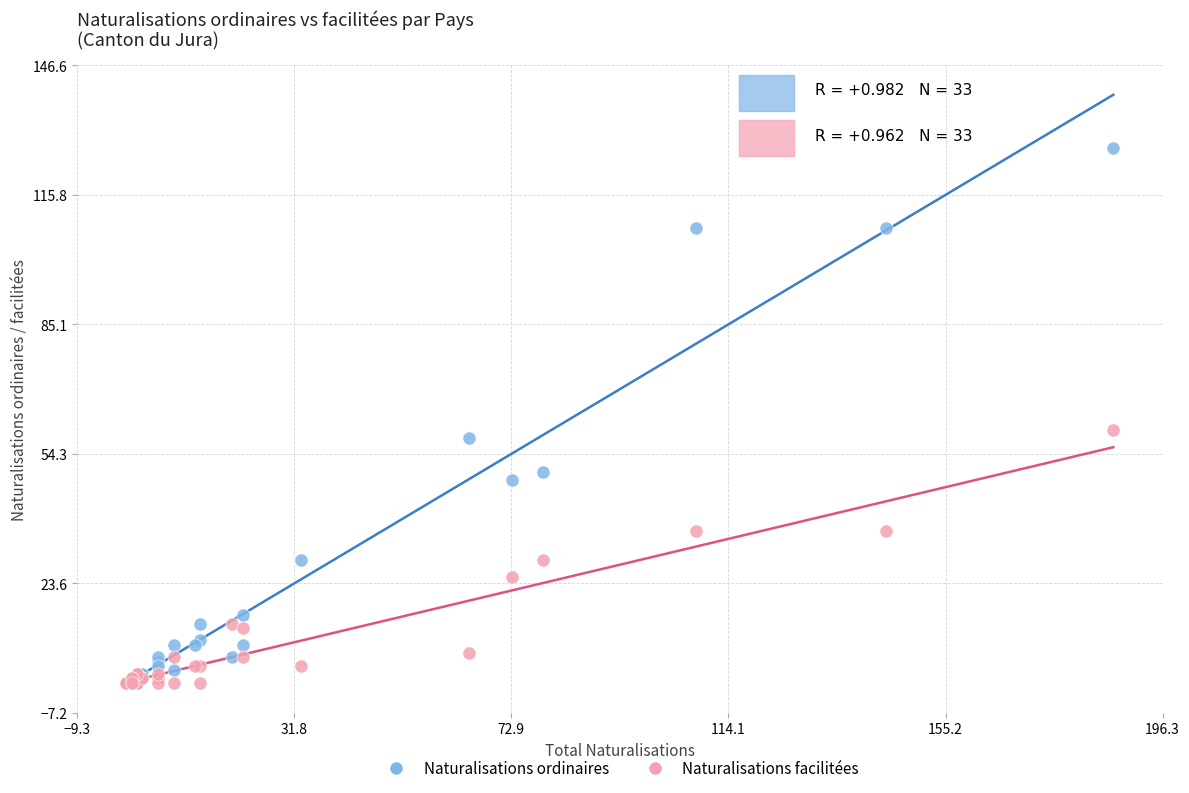

In the Naturalisations ordinaires series, what Y value is closest to 63?

58